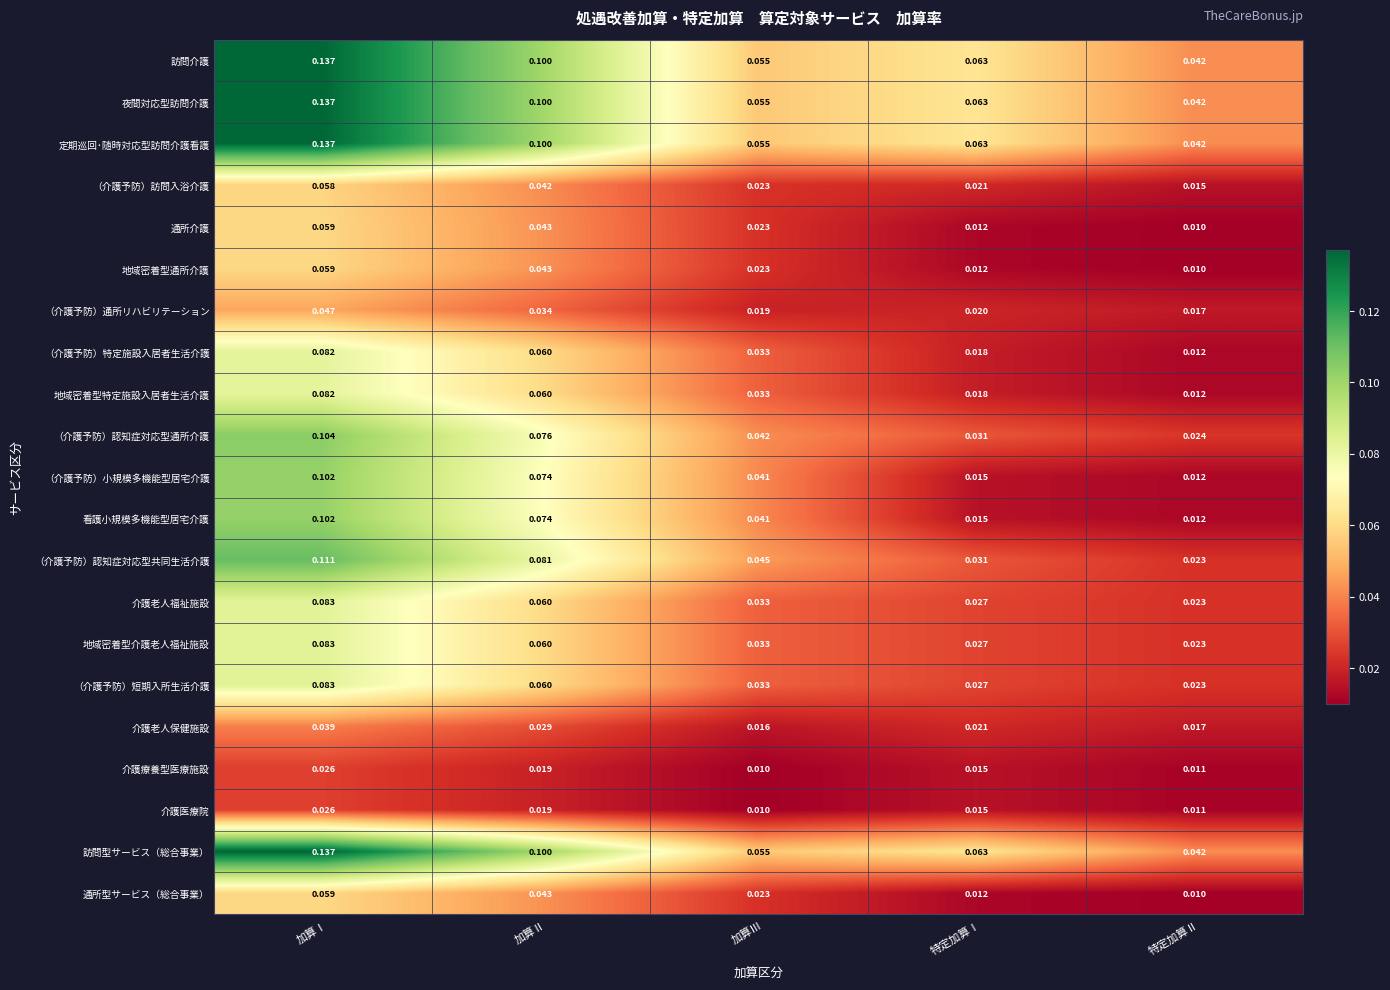

Is the value of 介護療養型医療施設 at 特定加算Ⅰ greater than the value of （介護予防）認知症対応型共同生活介護 at 特定加算Ⅱ?

No